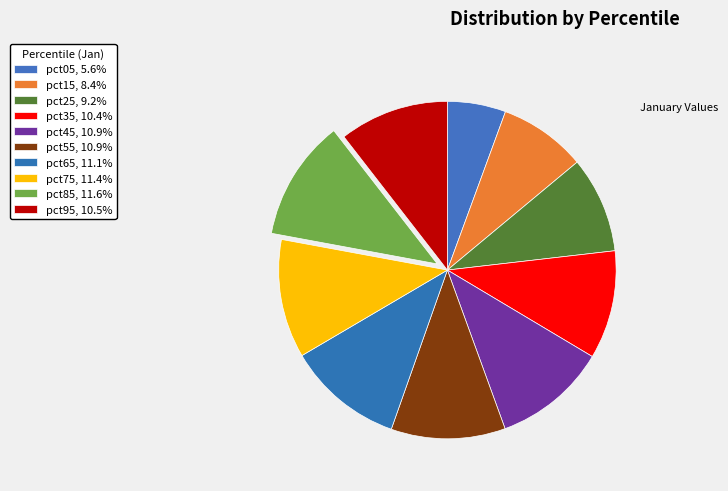

Count the number of slices in the pie.

10